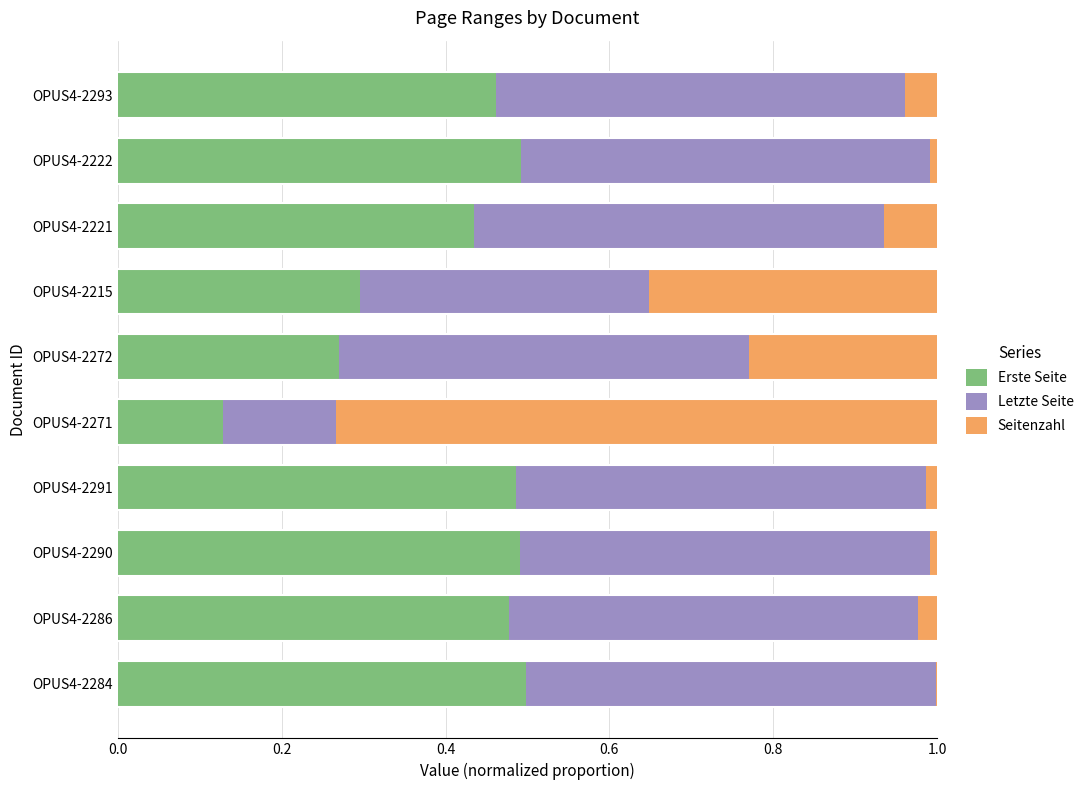

What is the total value across all series at OPUS4-2293?

1.0